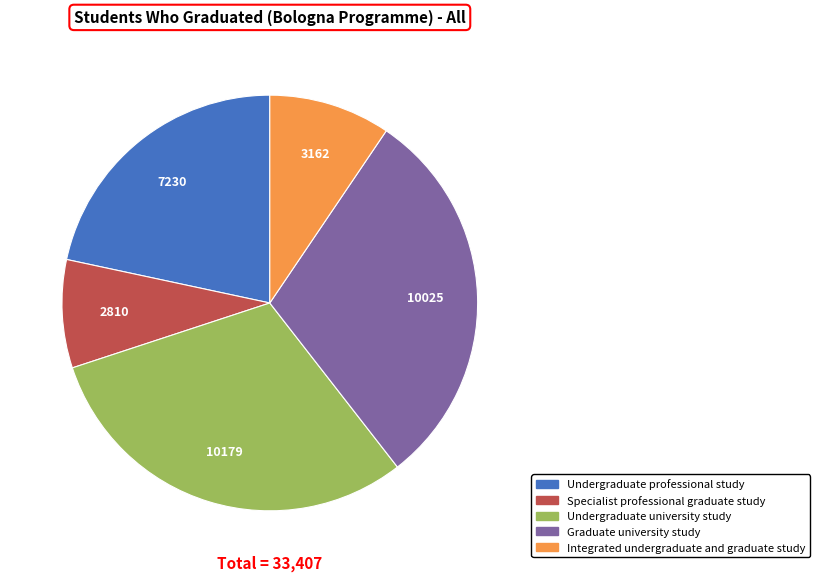

Between Integrated undergraduate and graduate study and Specialist professional graduate study, which is larger?

Integrated undergraduate and graduate study